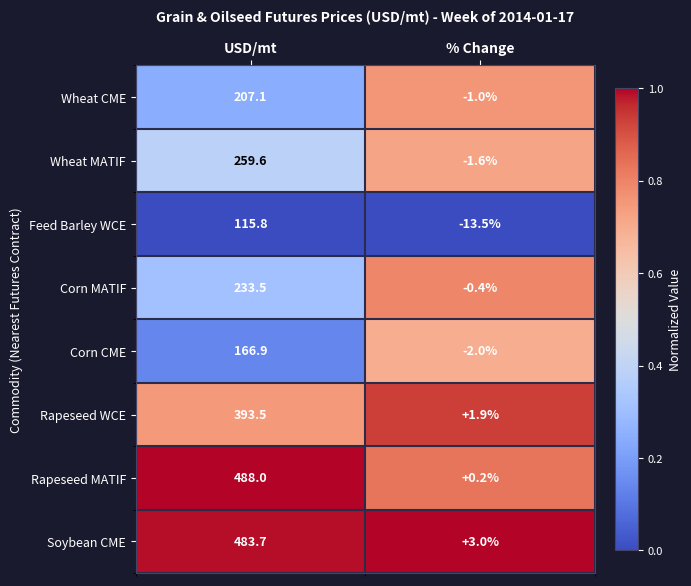

How many data points does each series have?

2